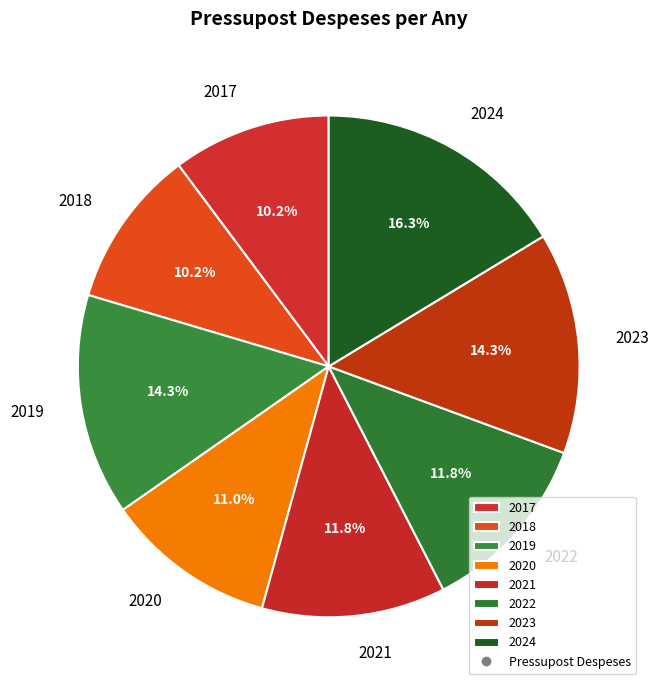

Is there a majority slice in this chart?

No